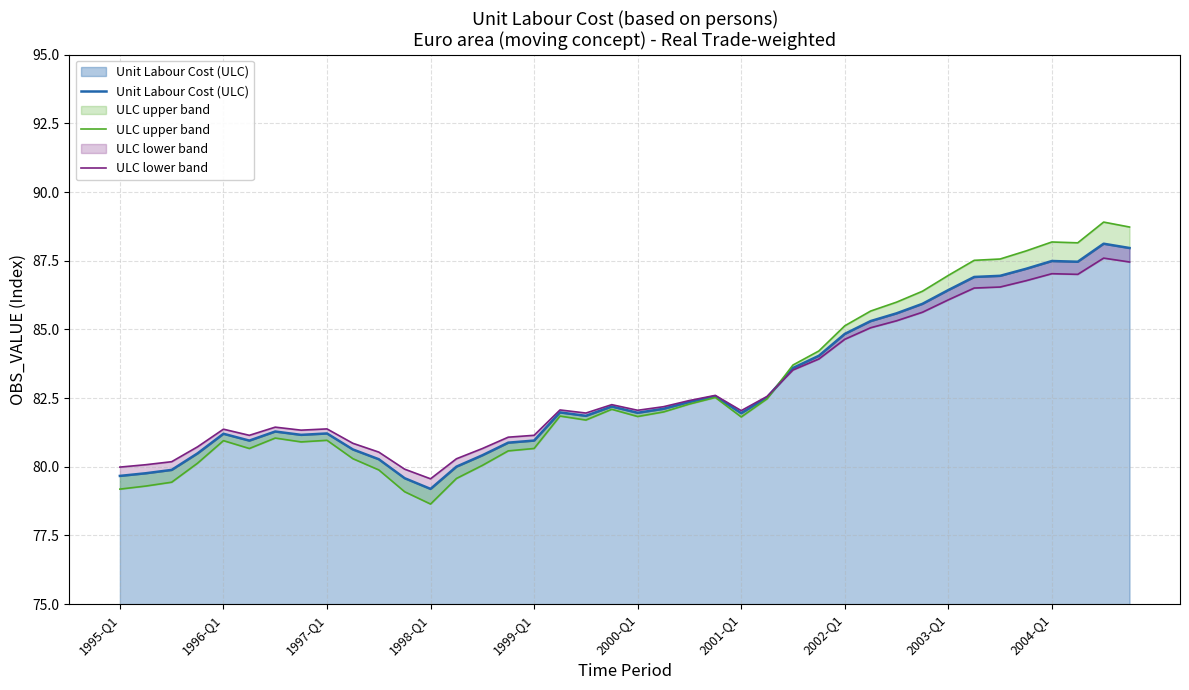

The value of Unit Labour Cost (ULC) at 35 is 87.2. True or false?

True